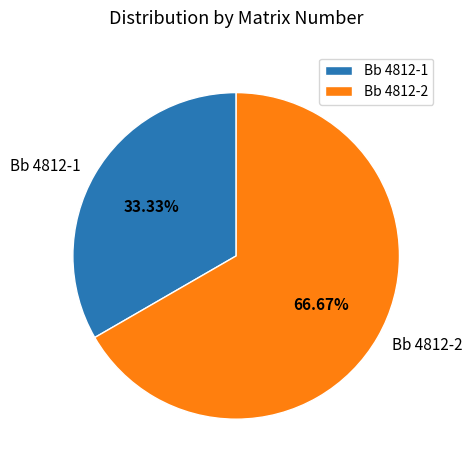

What portion of the pie excludes Bb 4812-2?

33.3%